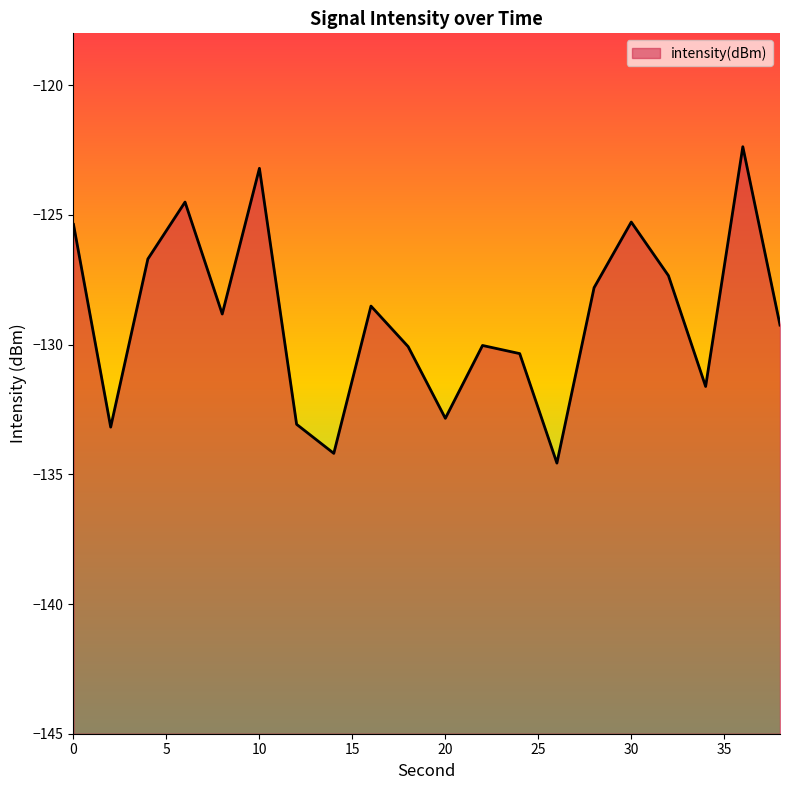

Reading right to left, transcribe all the data shown in this chart.

-129.2	-122.4	-131.6	-127.3	-125.3	-127.8	-134.6	-130.3	-130.0	-132.8	-130.1	-128.5	-134.2	-133.1	-123.2	-128.8	-124.5	-126.7	-133.2	-125.4